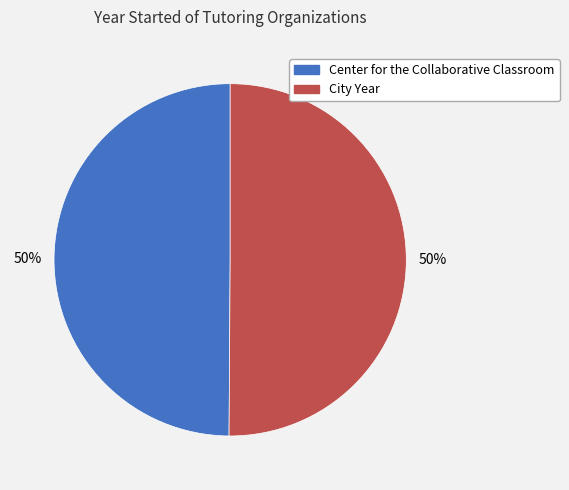

To the nearest percent, what is the average slice percentage?

50%